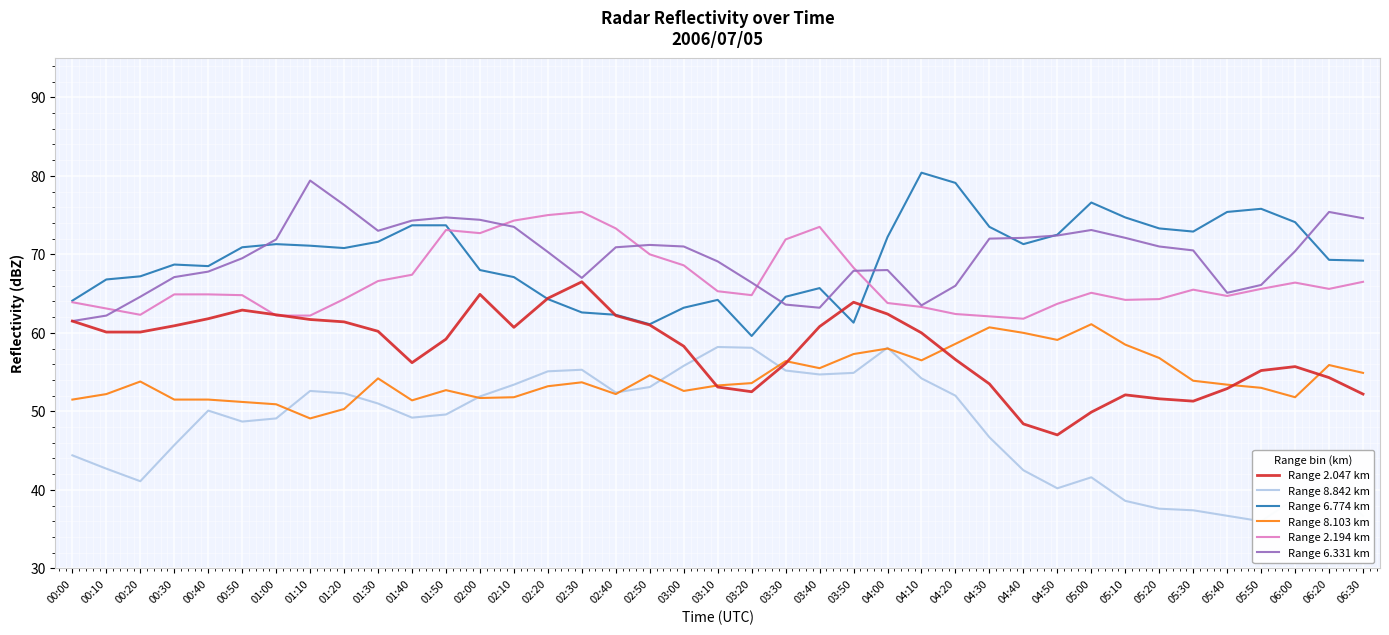

In Range 2.194 km, how many points are lower than both neighbors (excluding endpoints)?

7